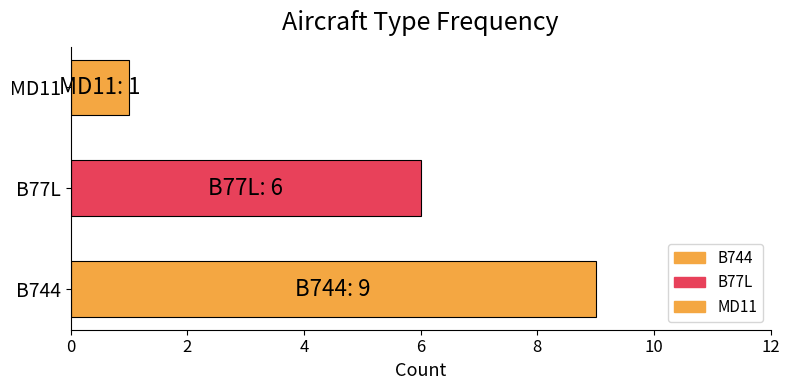

Count the values in the range 1 to 9.

3